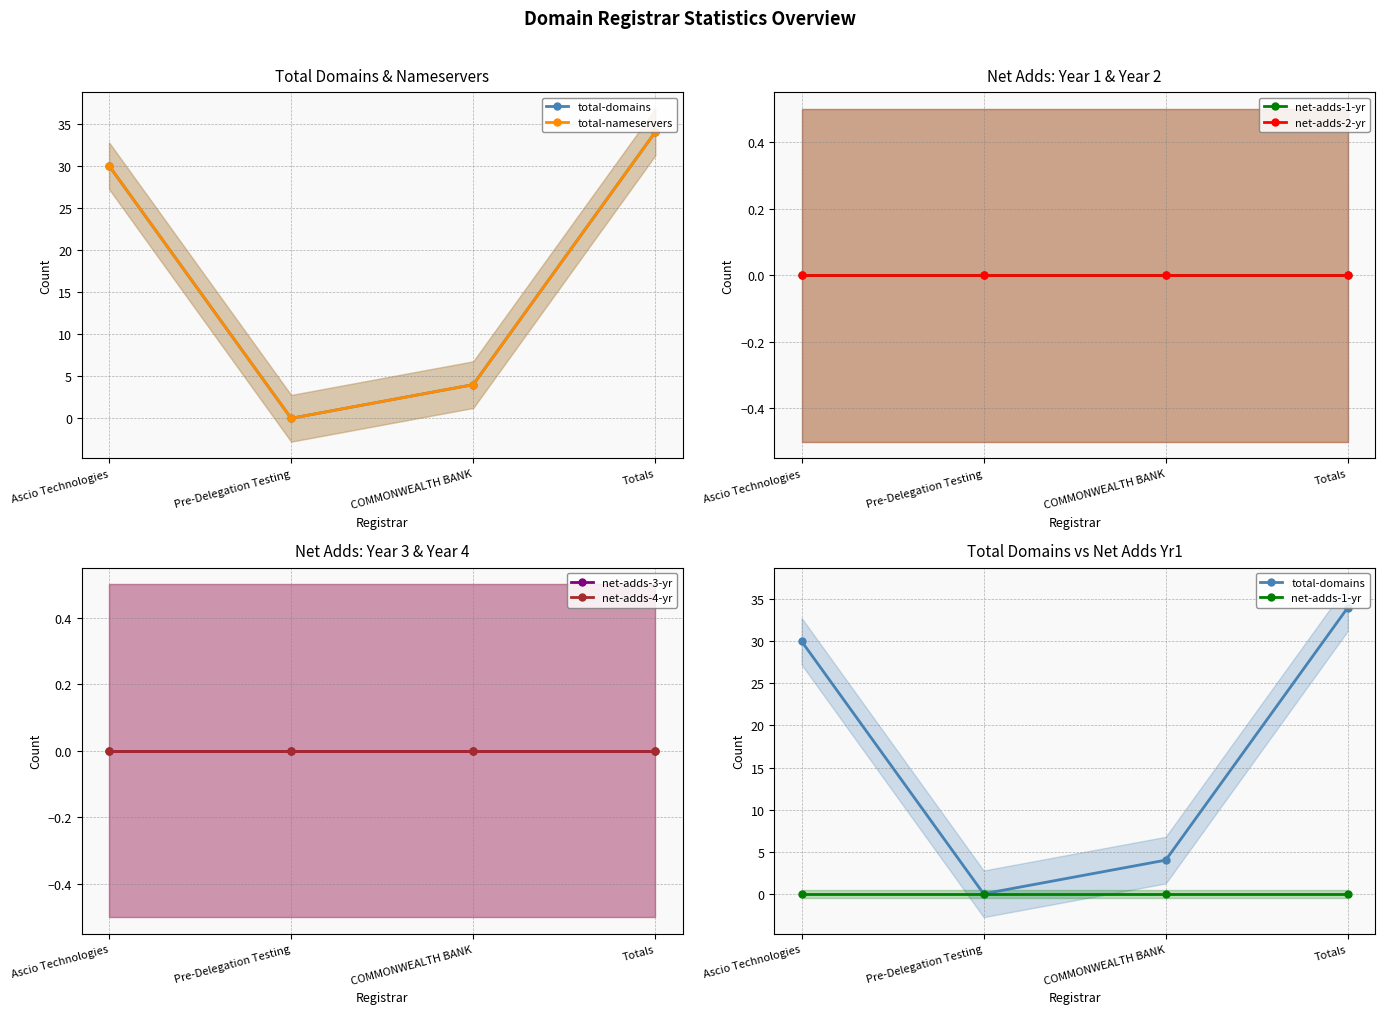

What is the value of the total-nameservers point at the 4th from the left?

34